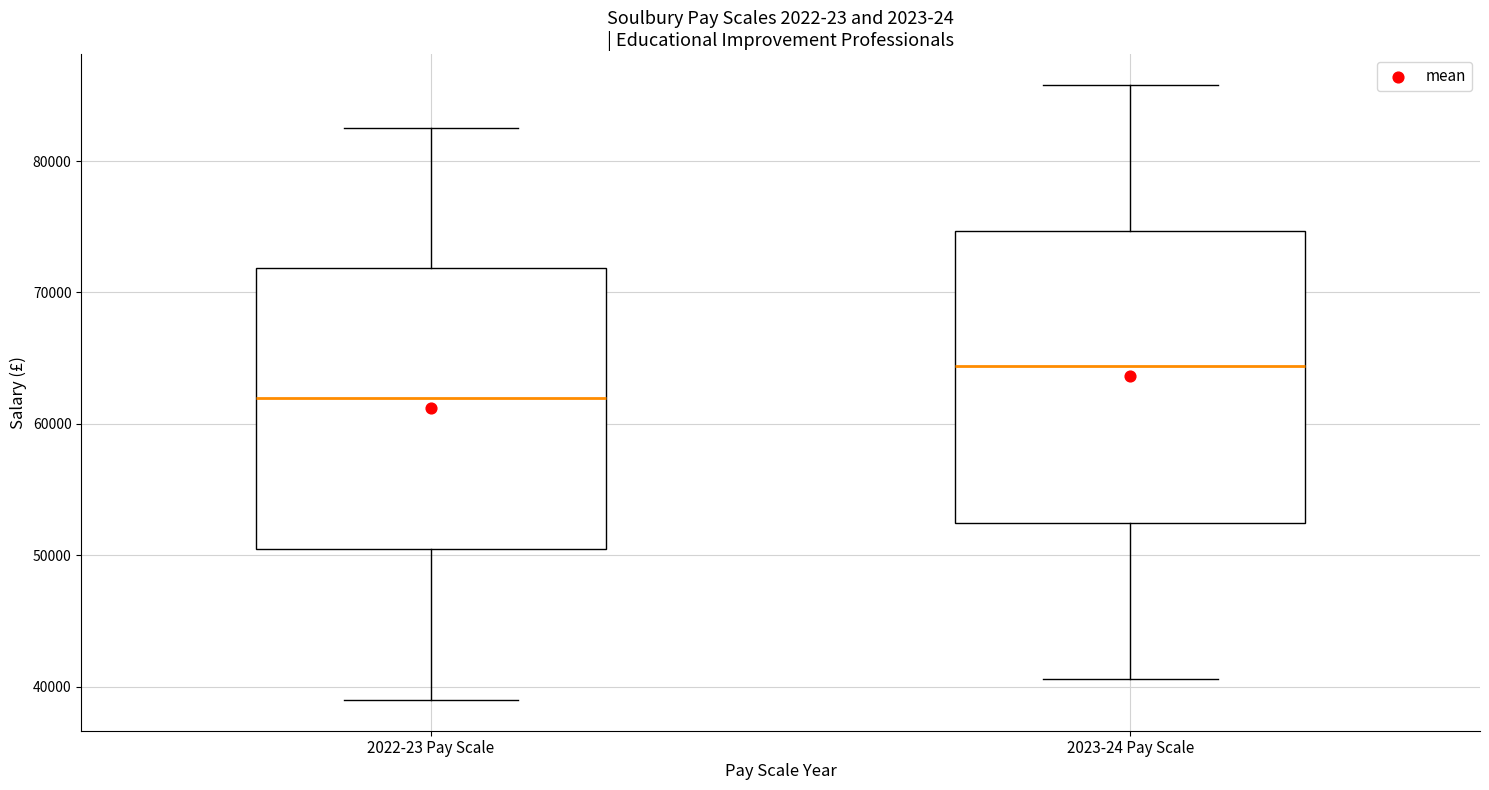

Which box's median line is the highest?

2023-24 Pay Scale